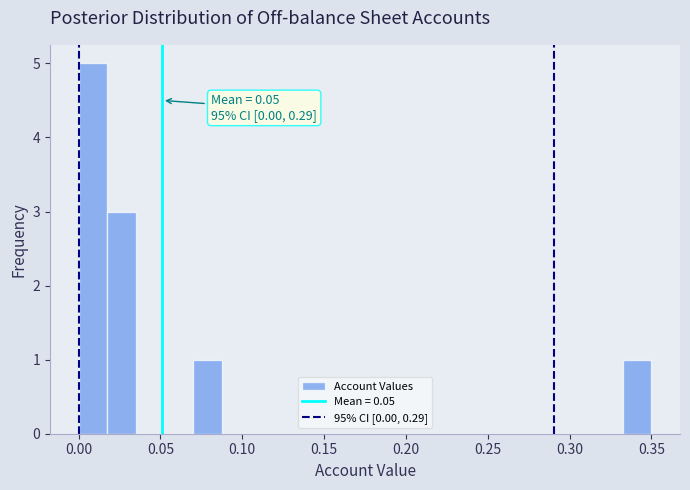

Read against the x-axis, roughly where is the centre of the tallest bar?

0.010